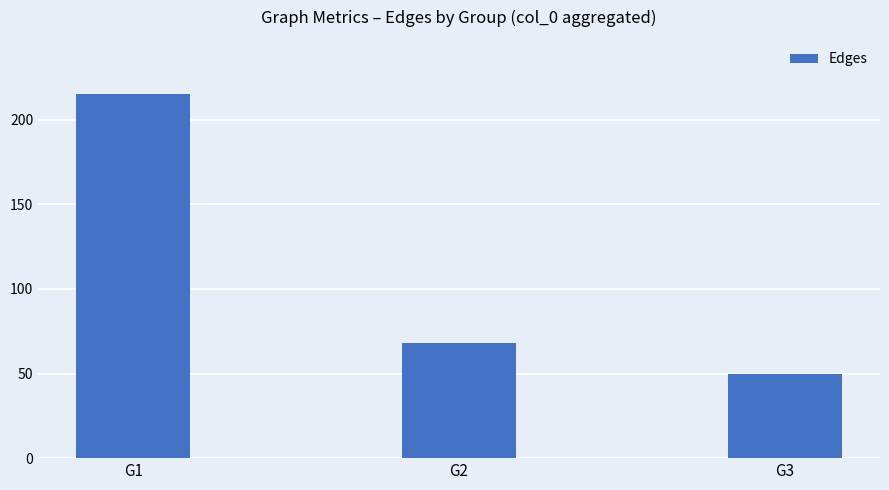

Does the chart contain any negative values?

No